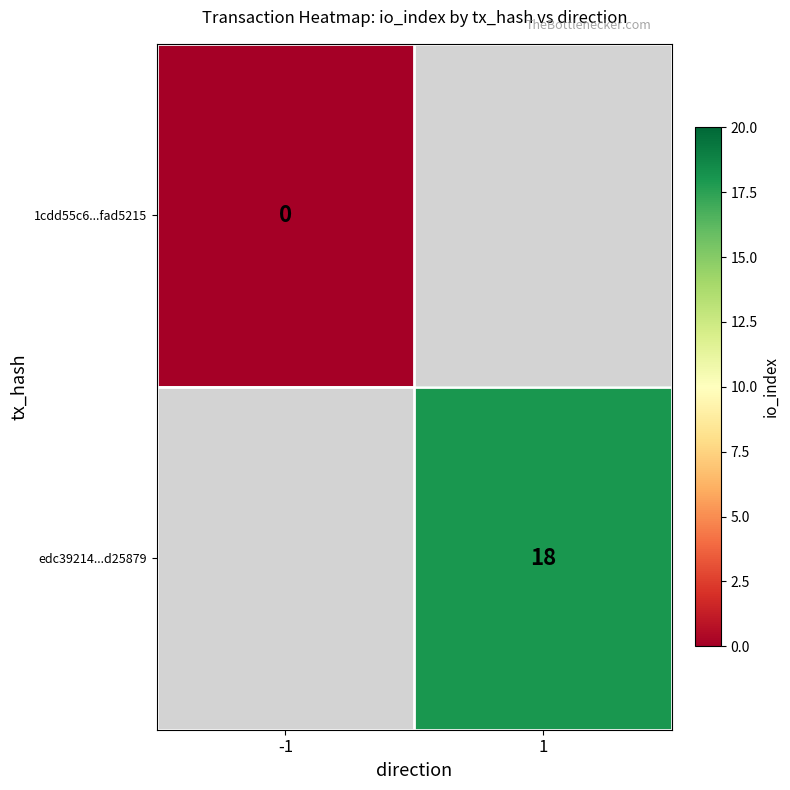

True or false: edc39214...d25879 has a value of 24 at 1.

False